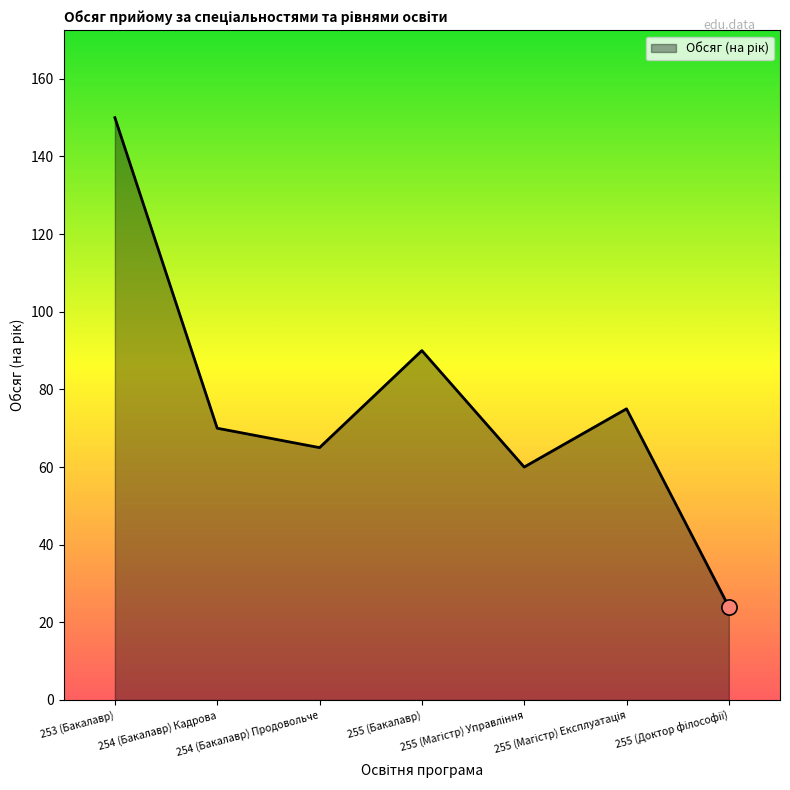

What is the minimum value shown in the chart?

24